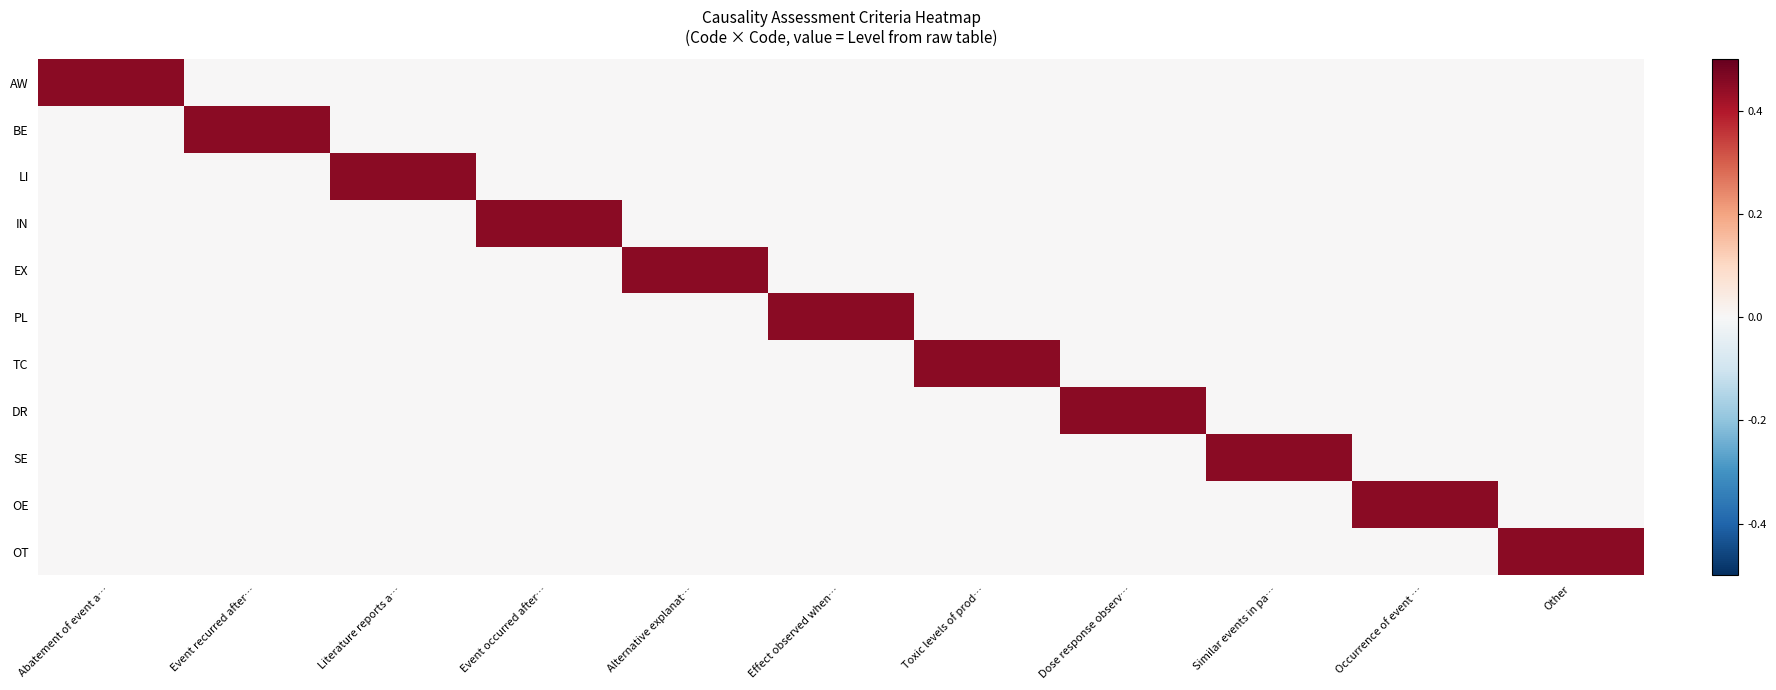

What is the spread (max minus min) of values at Other?

0.5